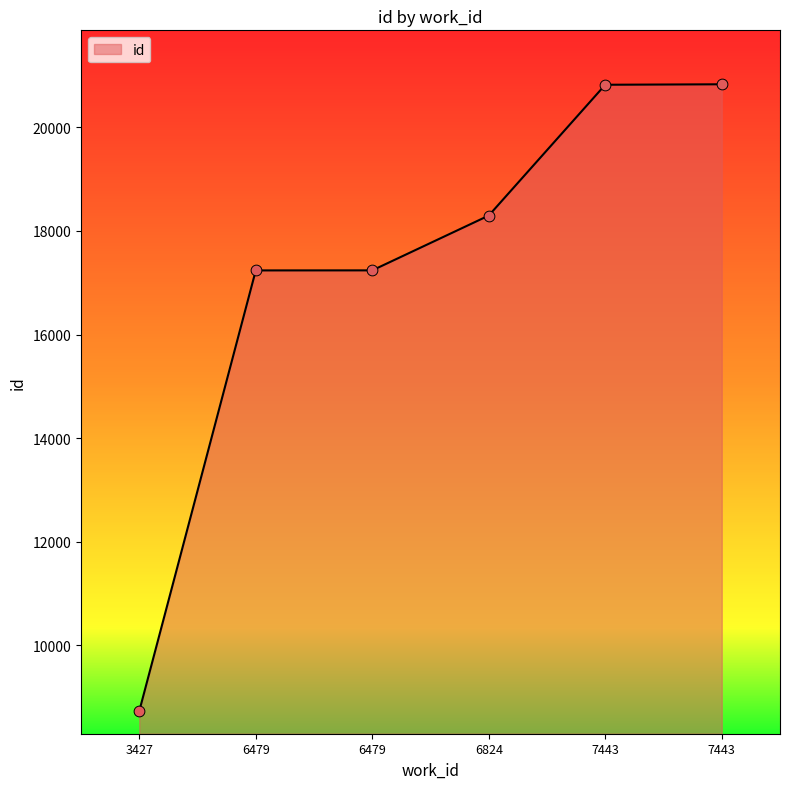

How many lines are shown in the chart?

1